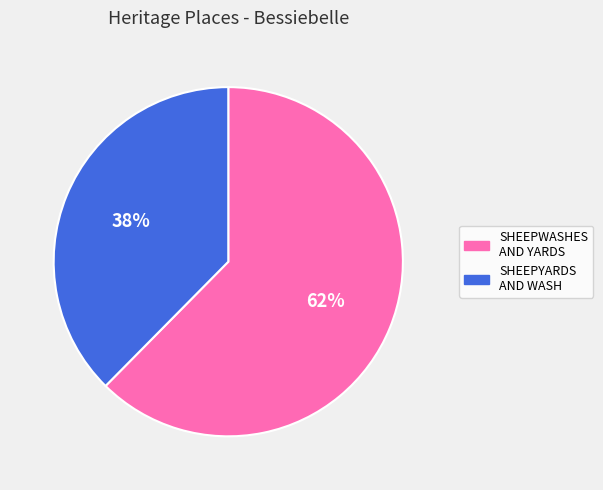

Is there any slice that represents more than half of the pie?

Yes